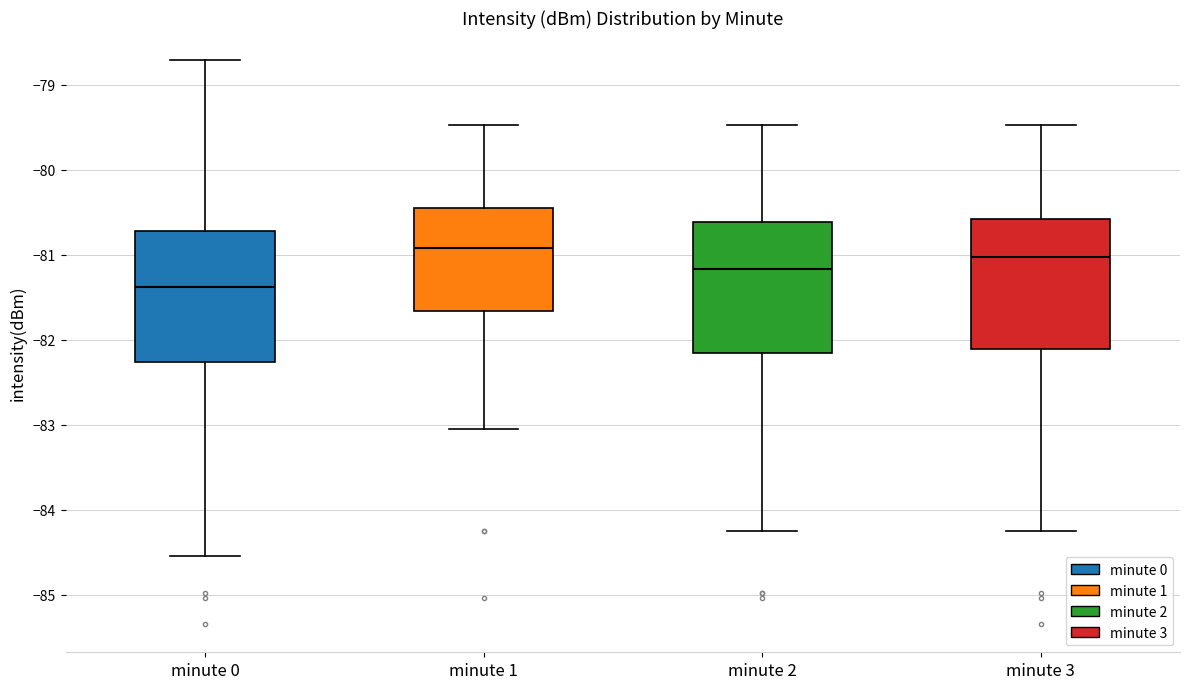

Which box's median line is the highest?

minute 1